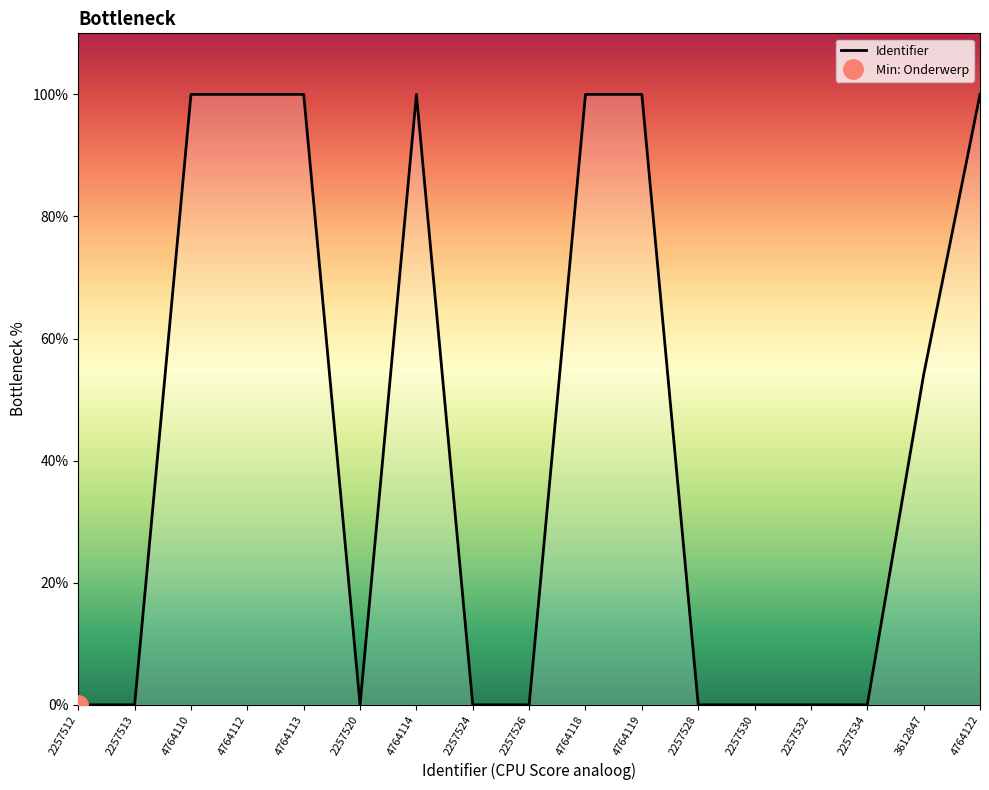

Where is Identifier nearest to the value 50?

3612847